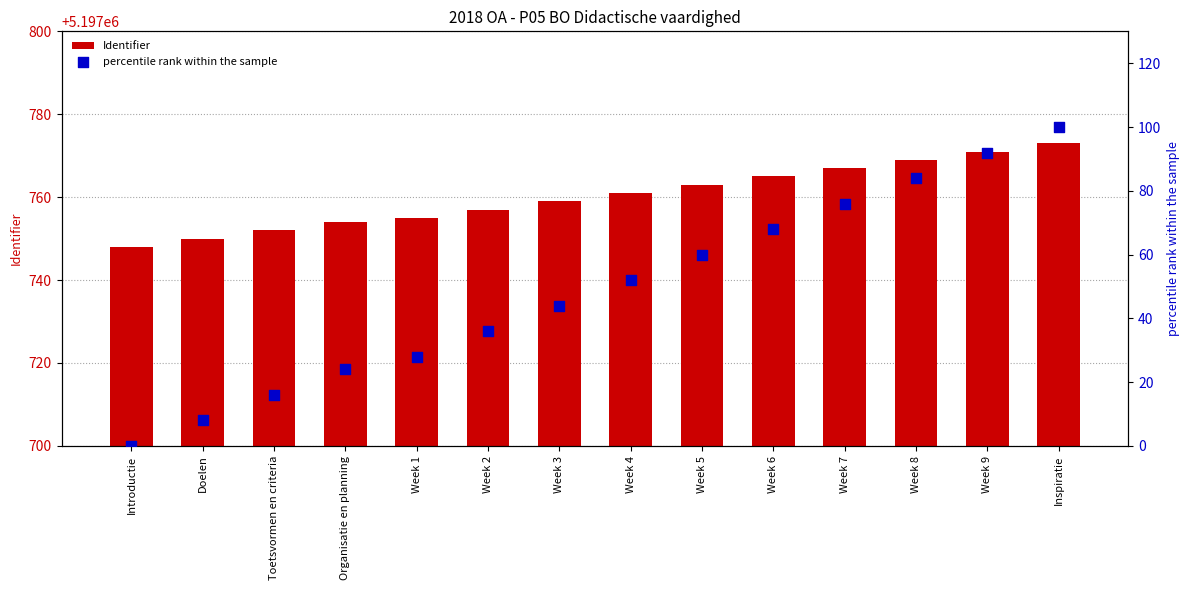

Which series reaches the maximum Y coordinate?

Identifier